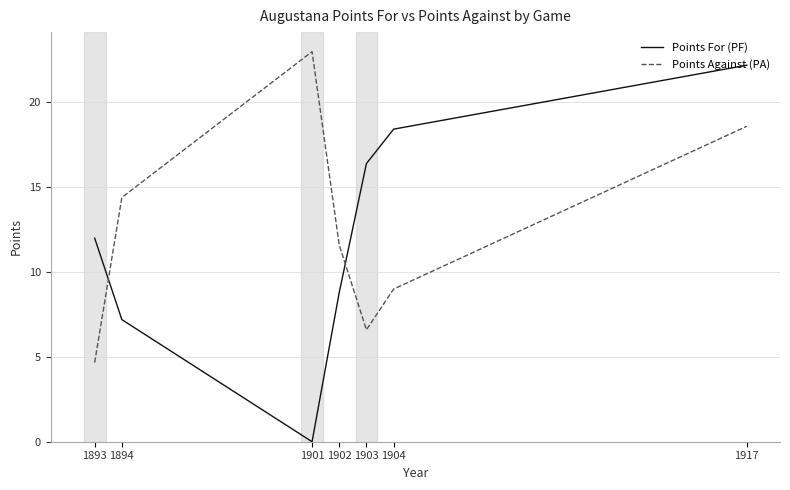

Which category has the highest value across all series?

1901